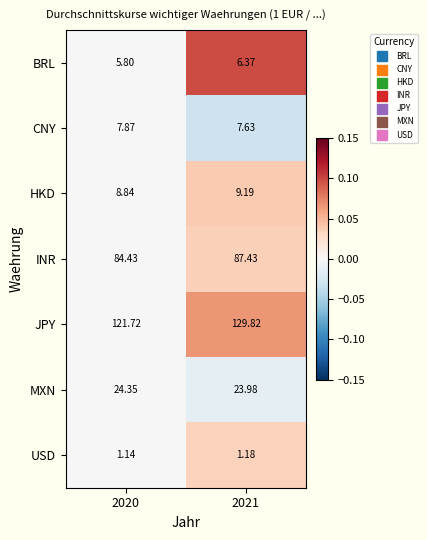

At which category does the chart reach its peak across all series?

2021